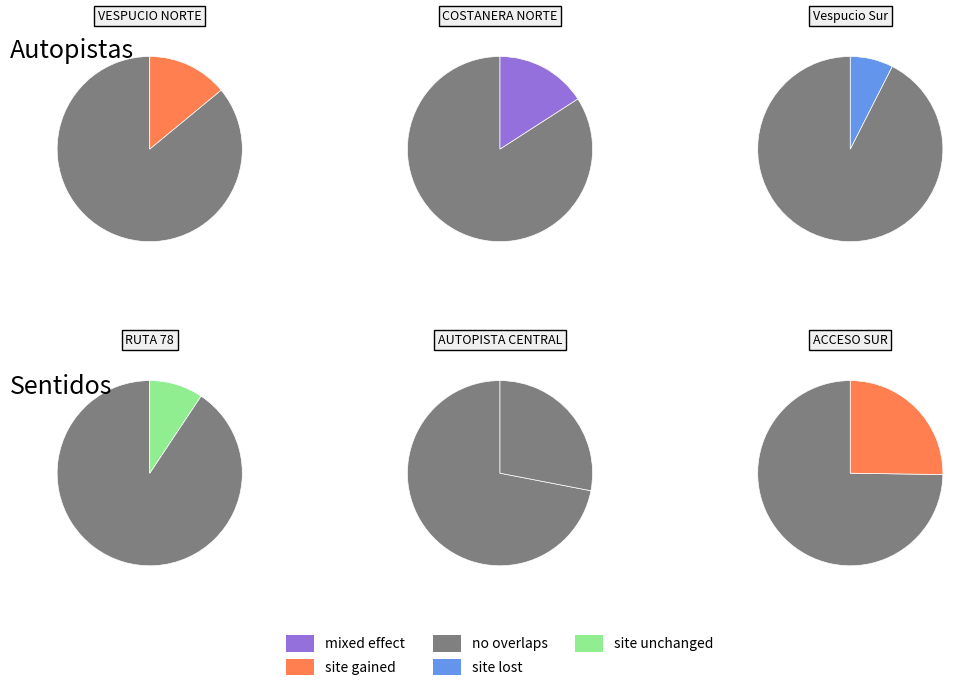

To the nearest percent, what portion does AUTOPISTA CENTRAL represent?

28%